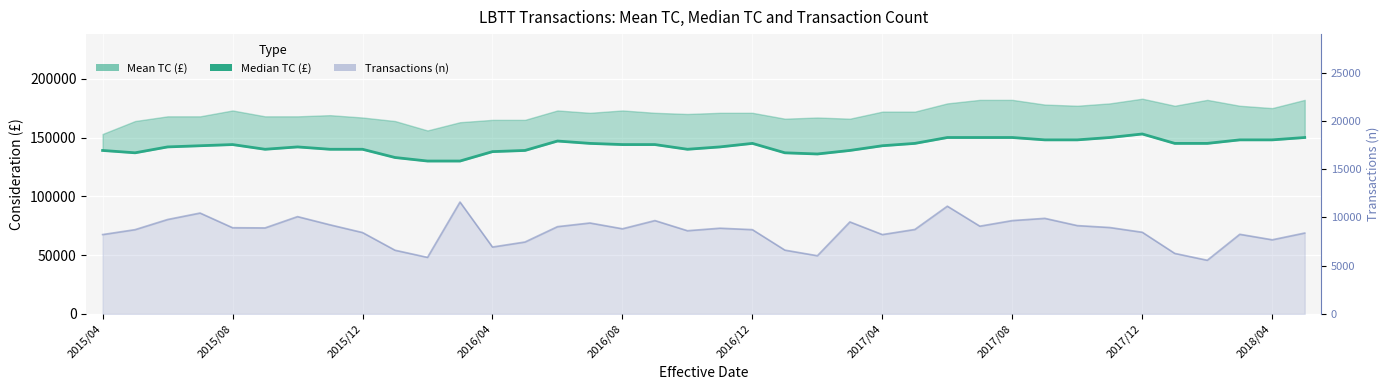

How many categories are shown in the chart?

38